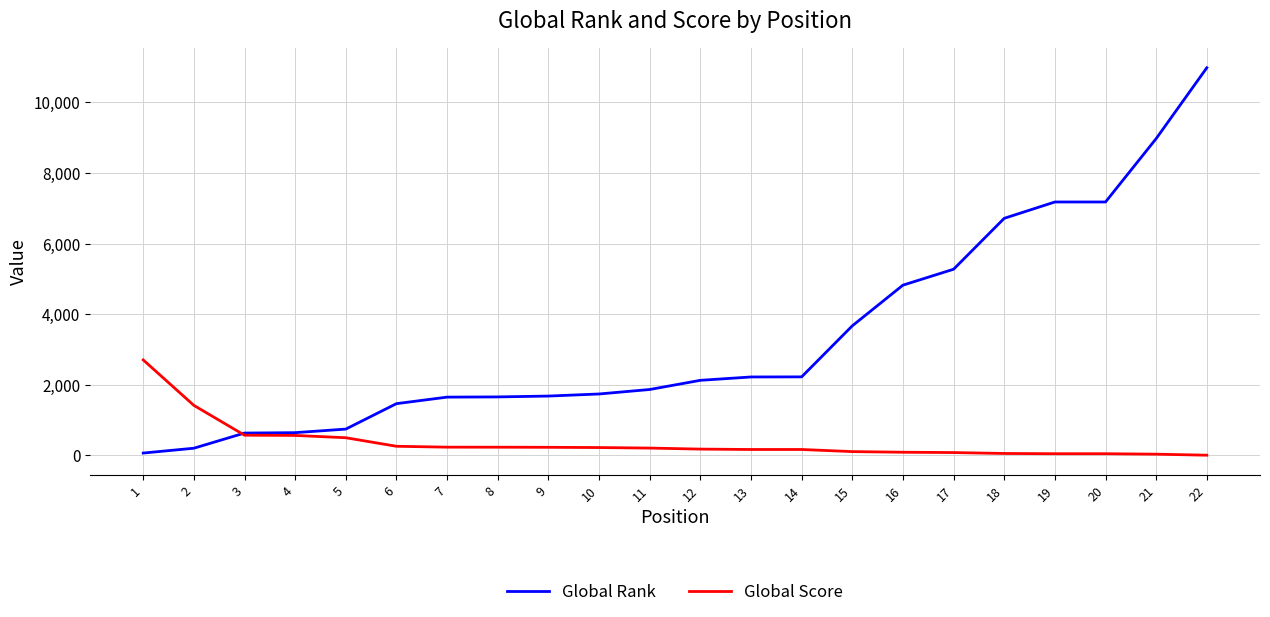

Rank the series by their average value, from lowest to highest.

Global Score, Global Rank